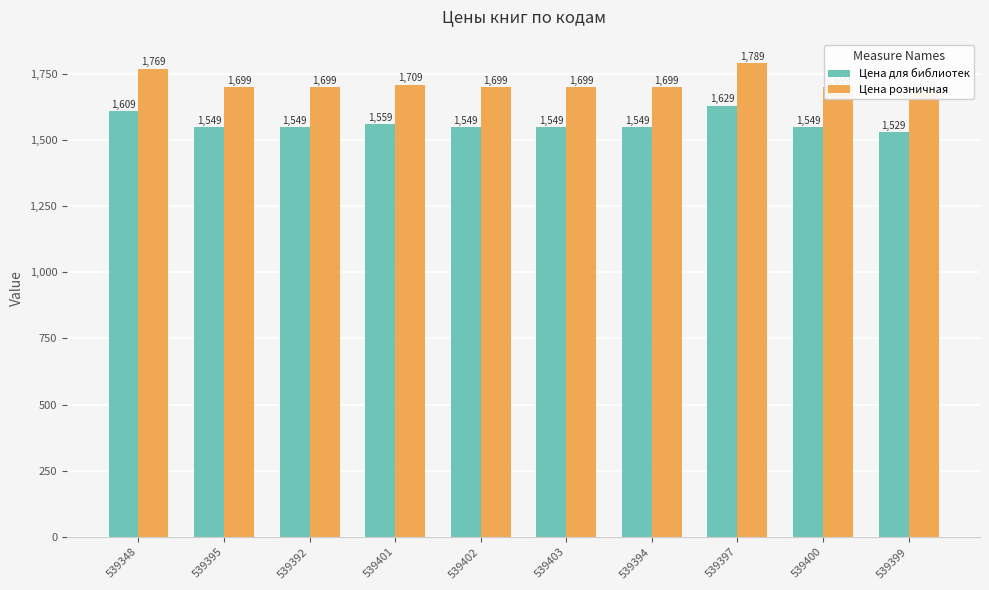

What is the minimum value for Цена розничная?

1679